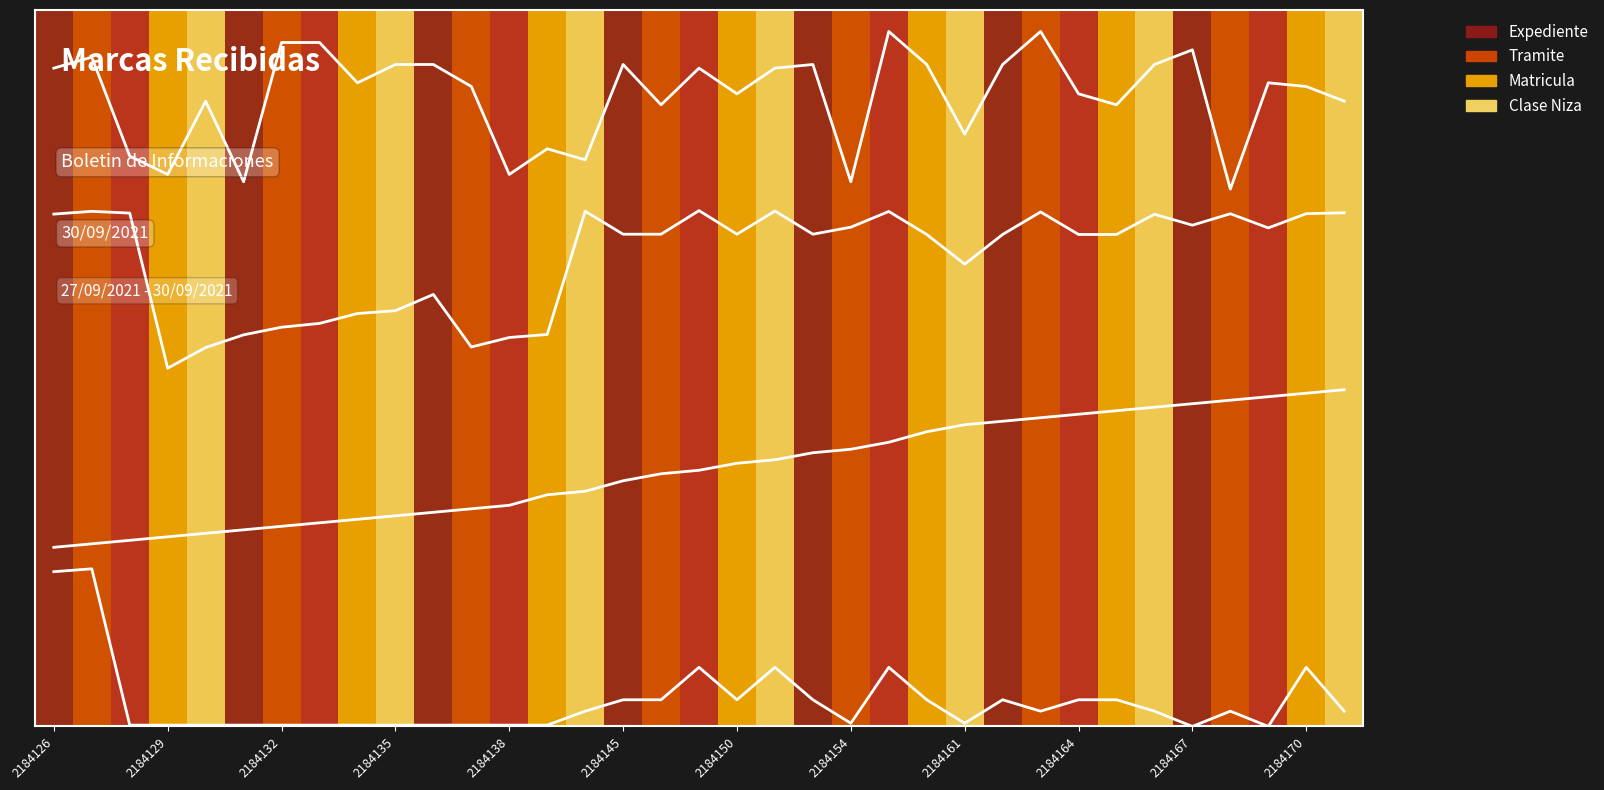

True or false: Clase Niza has a value of 0.6 at 2184167.

False